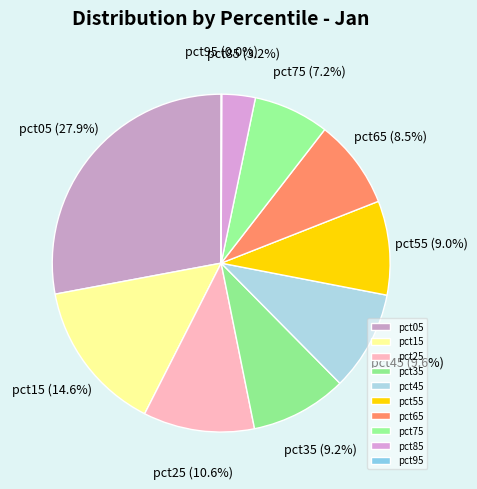

Which slice is the largest?

pct05